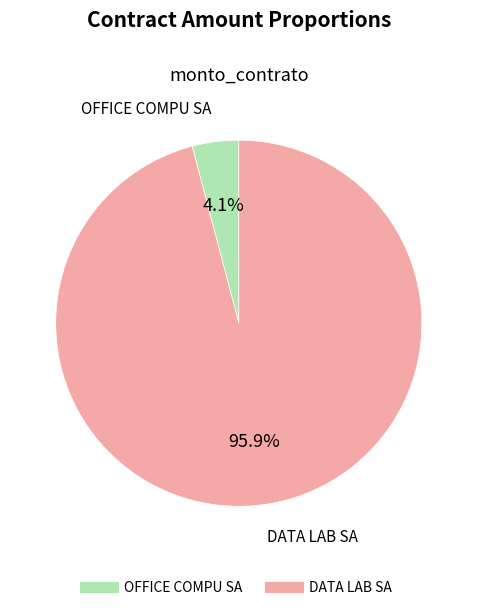

How much of the chart is everything except DATA LAB SA?

4.1%